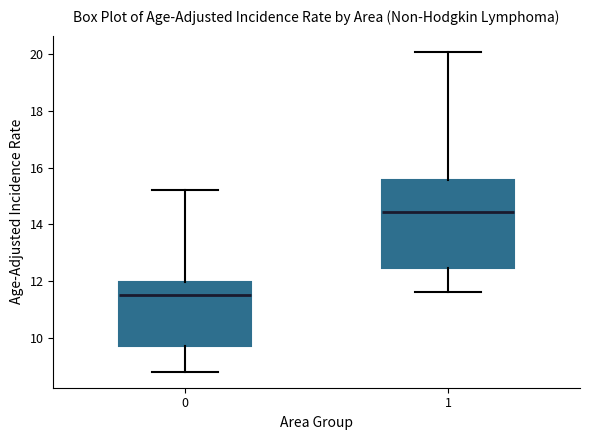

Reading left to right, read every box against the y-axis: the position of its median line, the range the box covers, and the ends of its whiskers. The values are not printed on the chart, so give them approximately, as read against the axis.

0: median 11.6, box 9.8 to 12.0, whiskers 8.8 to 15.2
1: median 14.4, box 12.4 to 15.6, whiskers 11.6 to 20.2